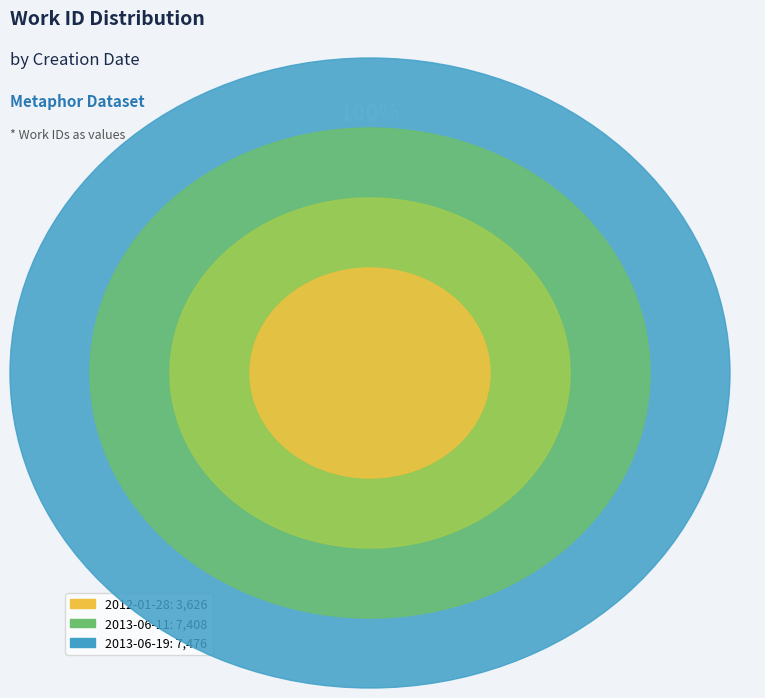

Does any single category account for the majority?

No